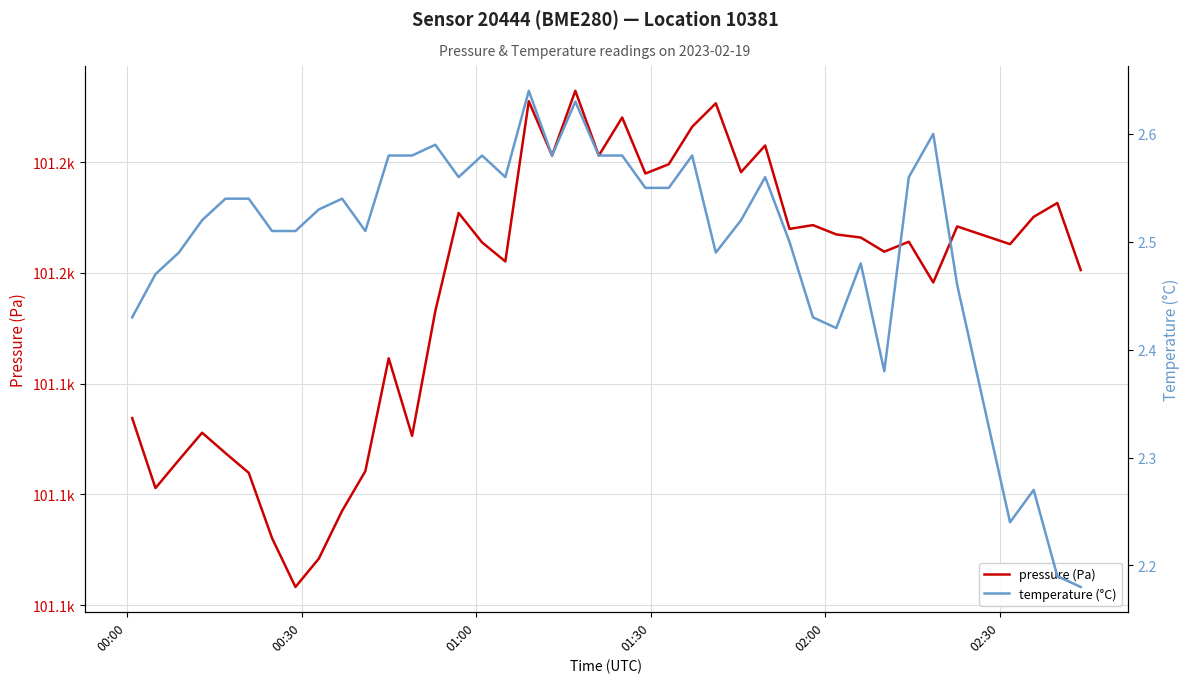

Is this an area chart (filled region under the line)?

No